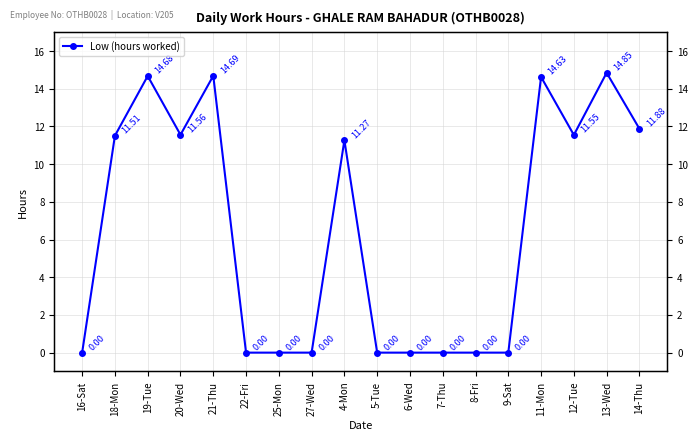

What is the change in value from 25-Mon to 4-Mon?

+11.3